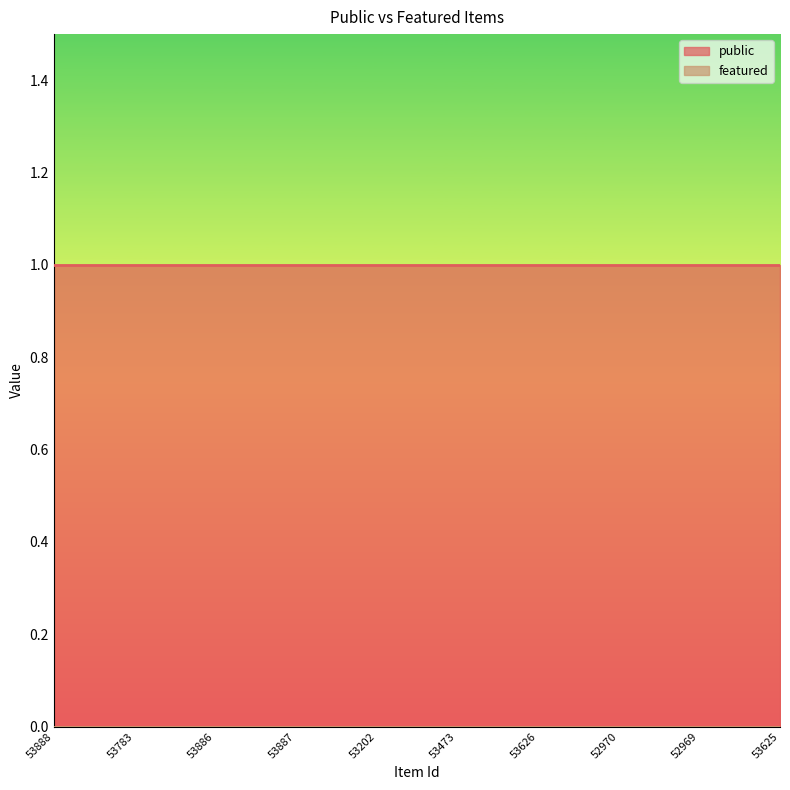

List the series in order of their overall mean, lowest first.

featured, public